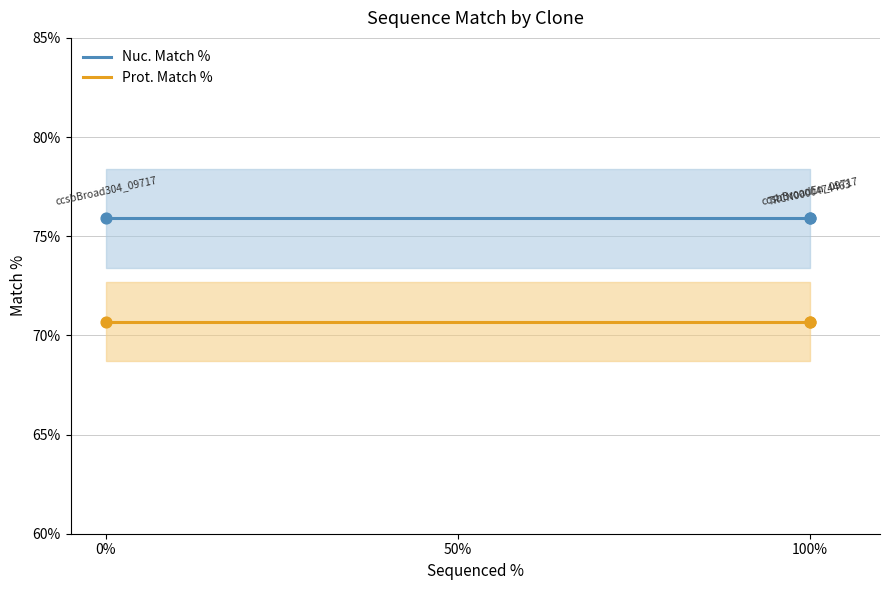

What is the total value across all series at 100%?

146.6